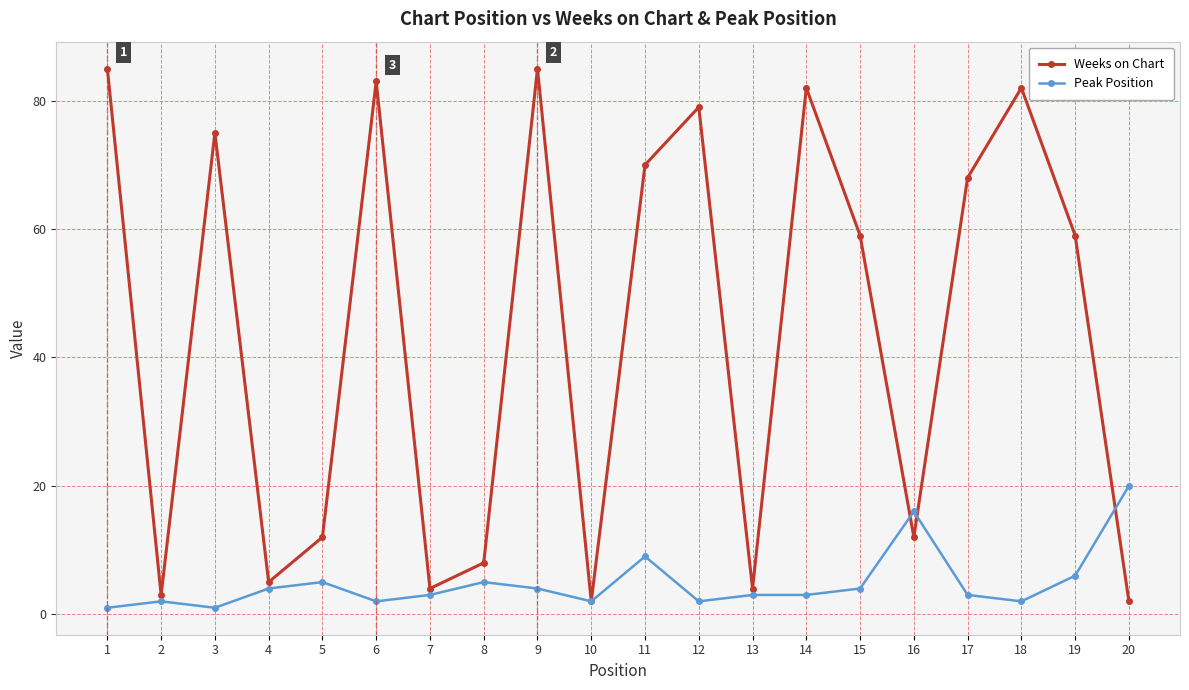

Rank the series at 20 from highest to lowest value.

Peak Position, Weeks on Chart